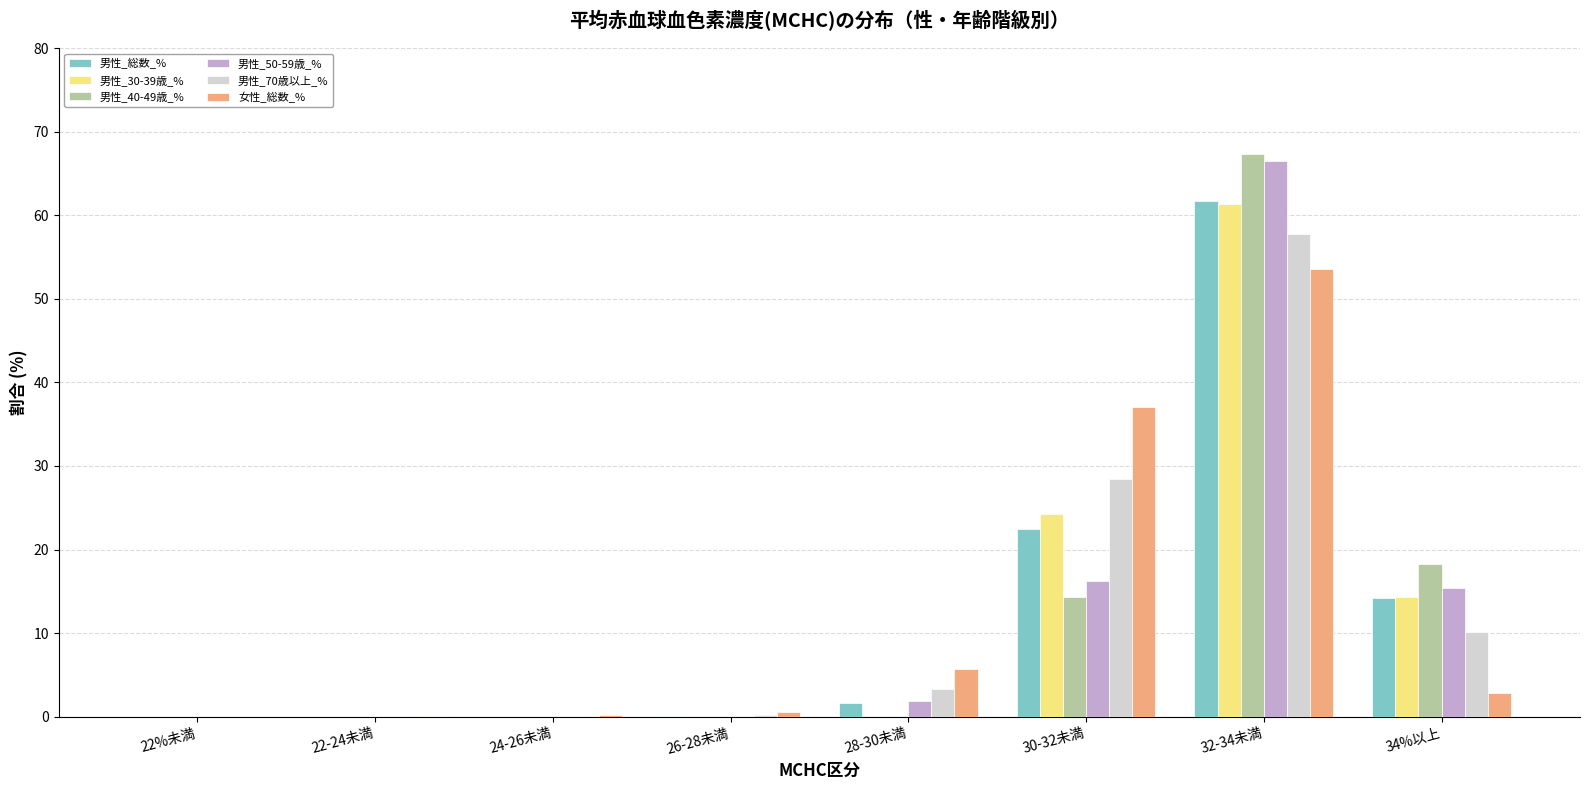

What is the highest value of the 男性_40-49歳_% series?

67.3